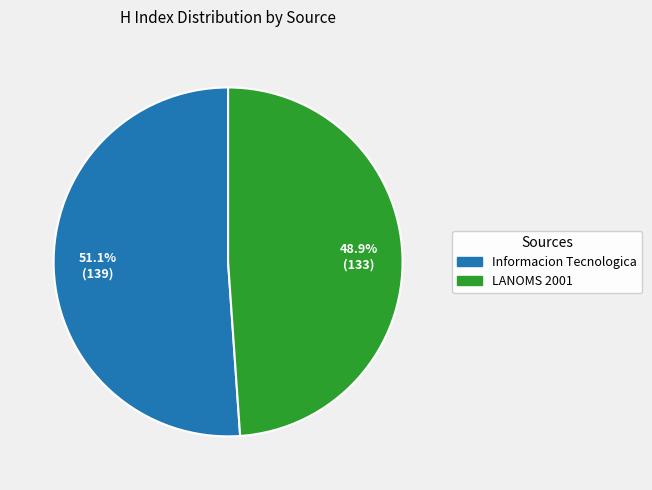

Does any single category account for the majority?

Yes